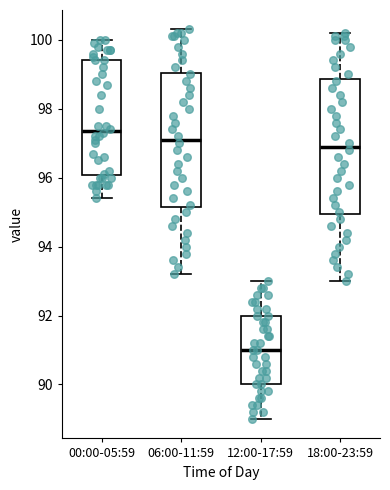

Reading left to right, transcribe this box plot: for each box, give where its median line is, the range the box spans, and where its two whiskers end, as read against the y-axis. The values are not printed on the chart, so give them approximately, as read against the axis.

00:00-05:59: median 97.4, box 96.0 to 99.4, whiskers 95.4 to 100.0
06:00-11:59: median 97.2, box 95.2 to 99.0, whiskers 93.2 to 100.4
12:00-17:59: median 91.0, box 90.0 to 92.0, whiskers 89.0 to 93.0
18:00-23:59: median 97.0, box 95.0 to 98.8, whiskers 93.0 to 100.2